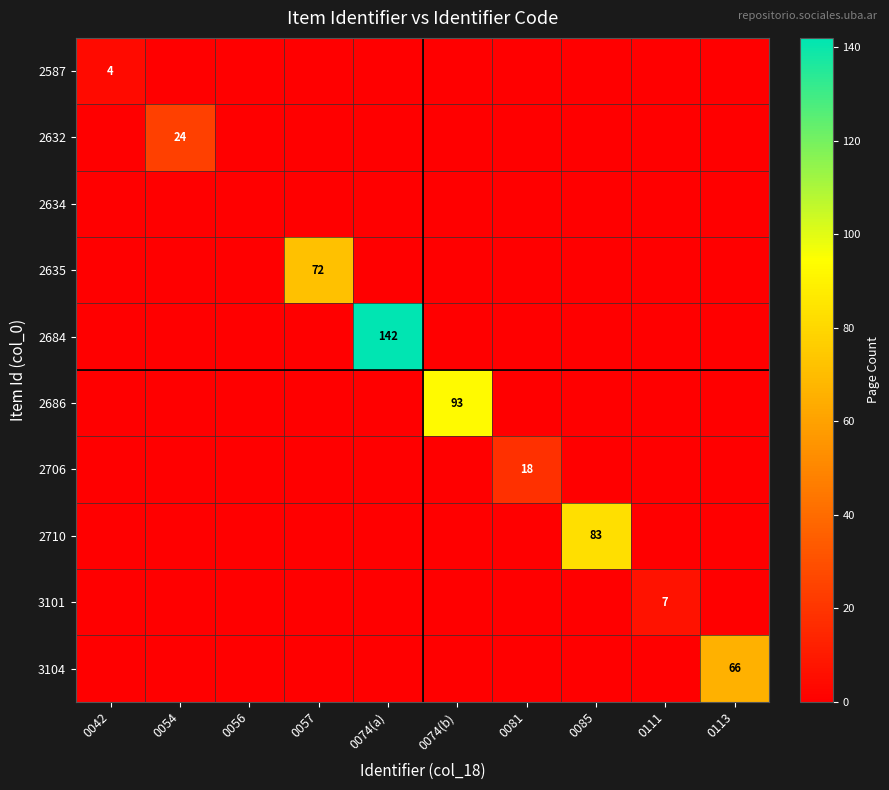

How many data points does each series have?

10